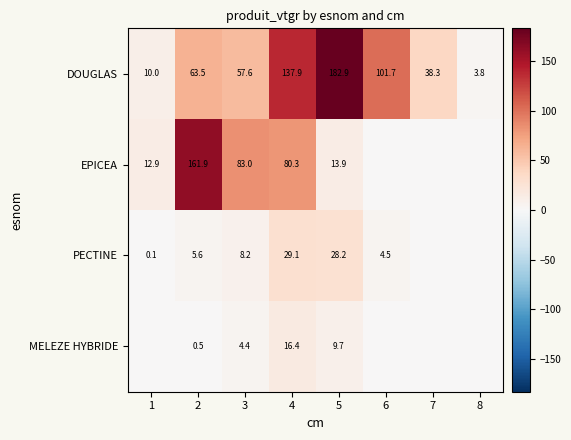

At 4, list the series in order from largest to smallest.

DOUGLAS, EPICEA, PECTINE, MELEZE HYBRIDE